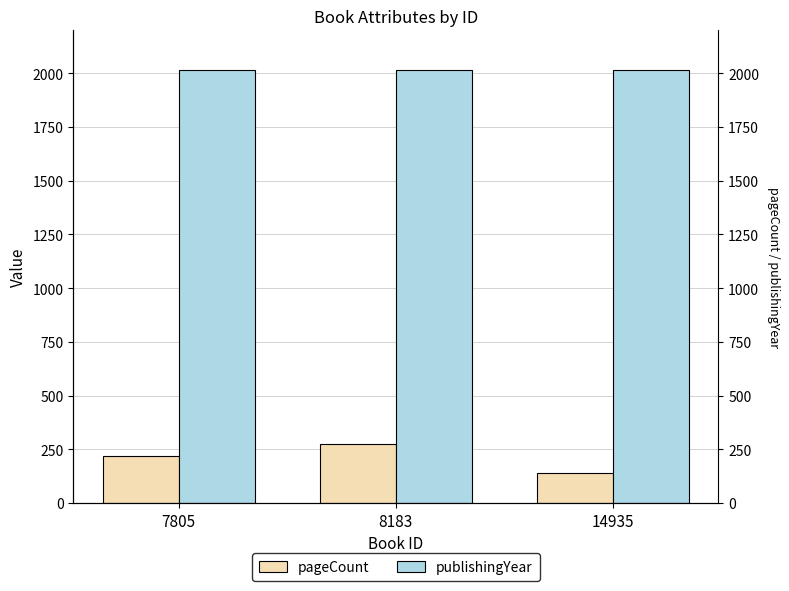

What is the difference between the highest and lowest values at 7805?

1798